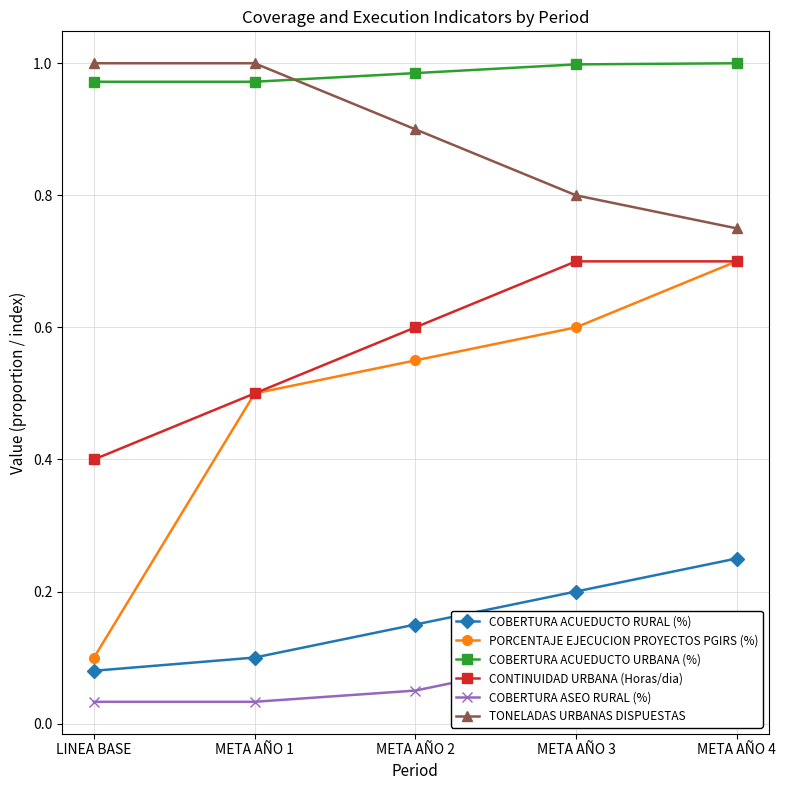

Where is COBERTURA ACUEDUCTO URBANA (%) nearest to the value 0?

LINEA BASE